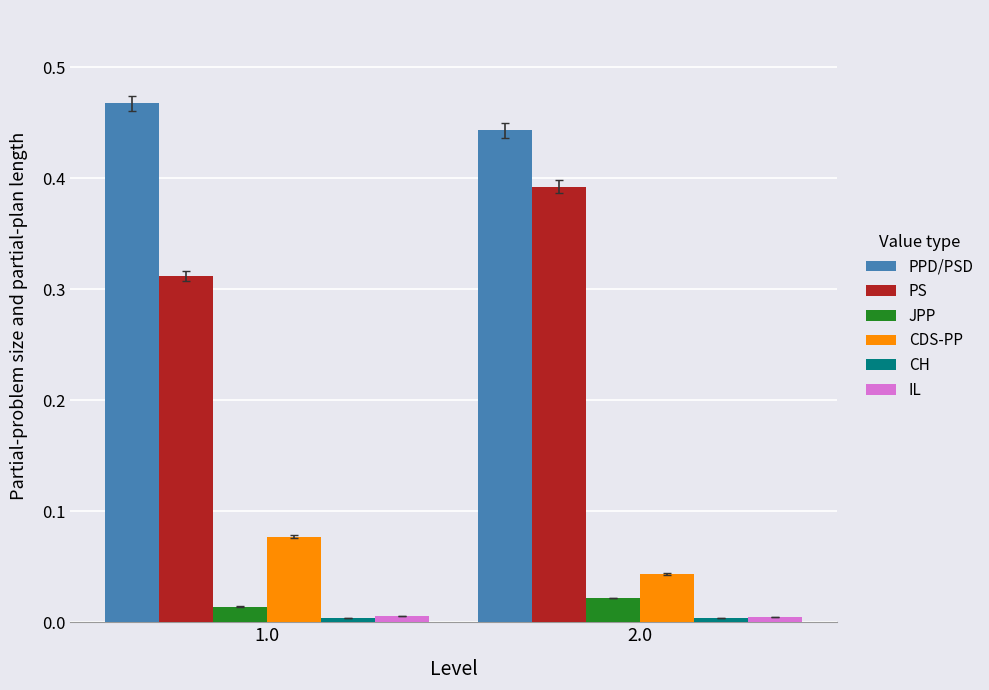

List the labels in order of PS value, smallest first.

1.0, 2.0